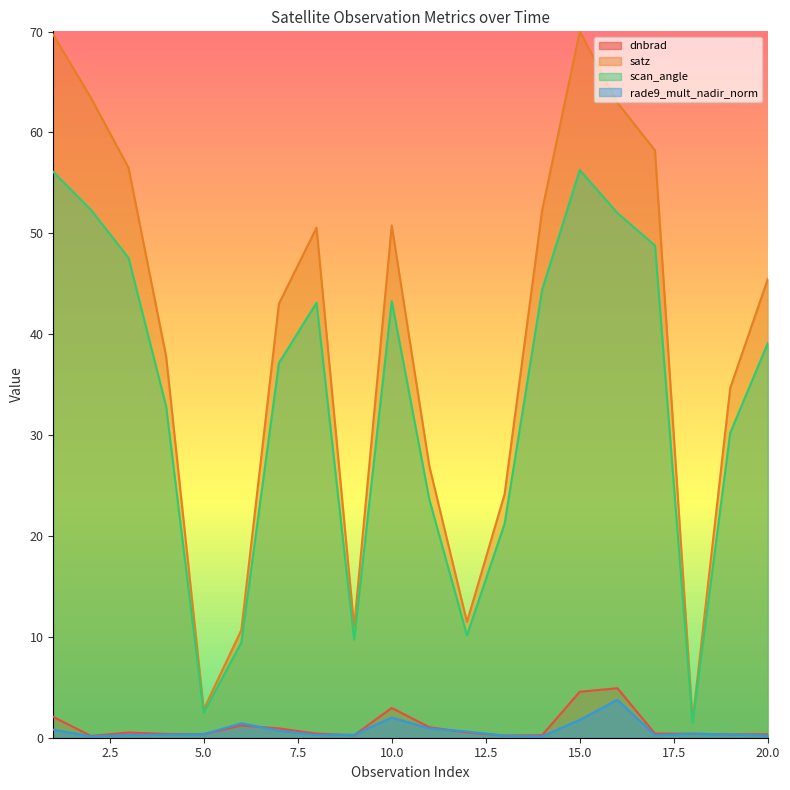

At how many categories does at least one series exceed 1?

20